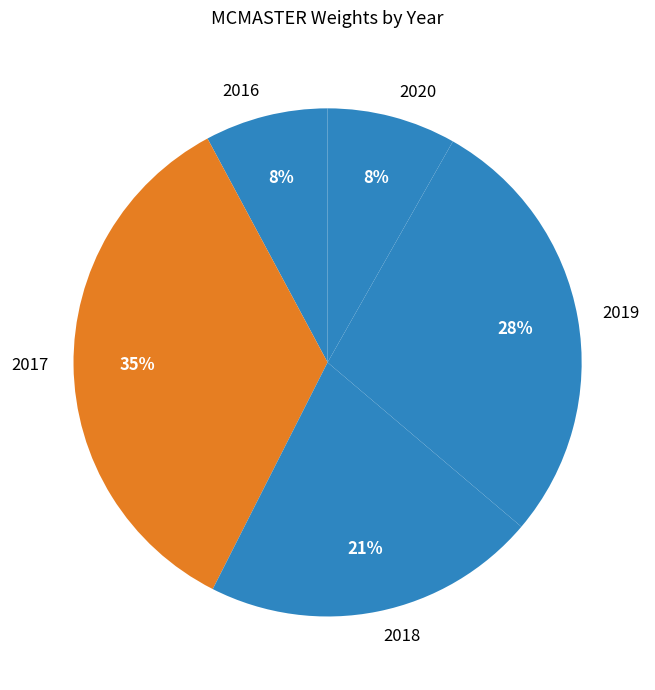

Is it true that 2018 is 21% of the pie?

True